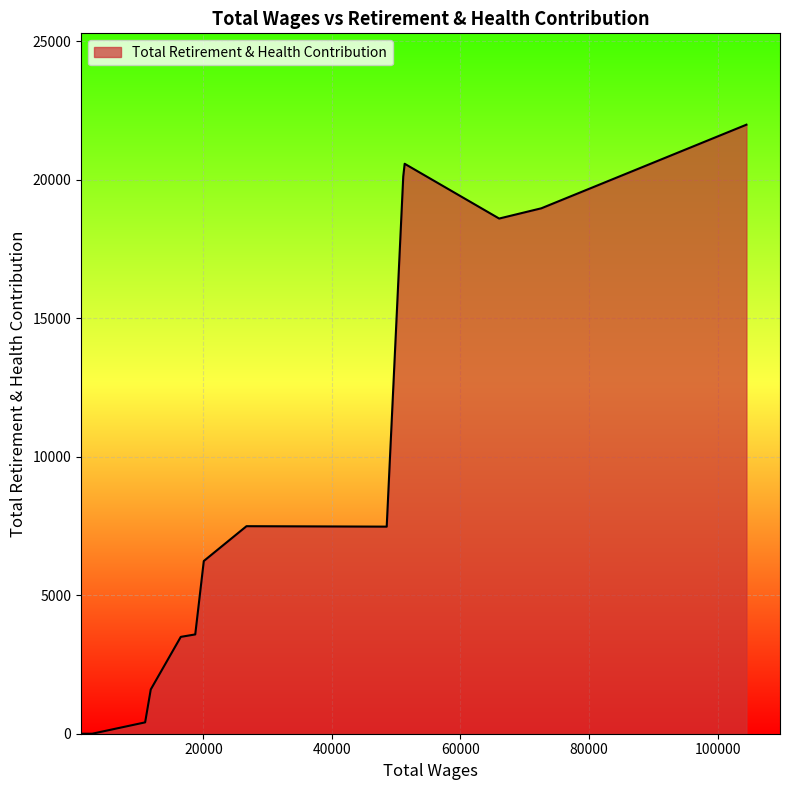

What is the maximum value shown in the chart?

21986